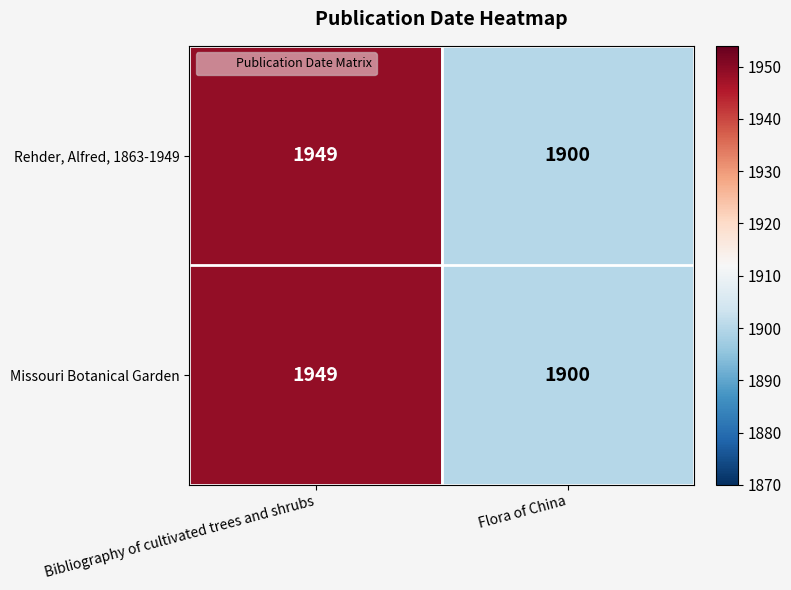

At which category is the sum across all series the highest?

Bibliography of cultivated trees and shrubs